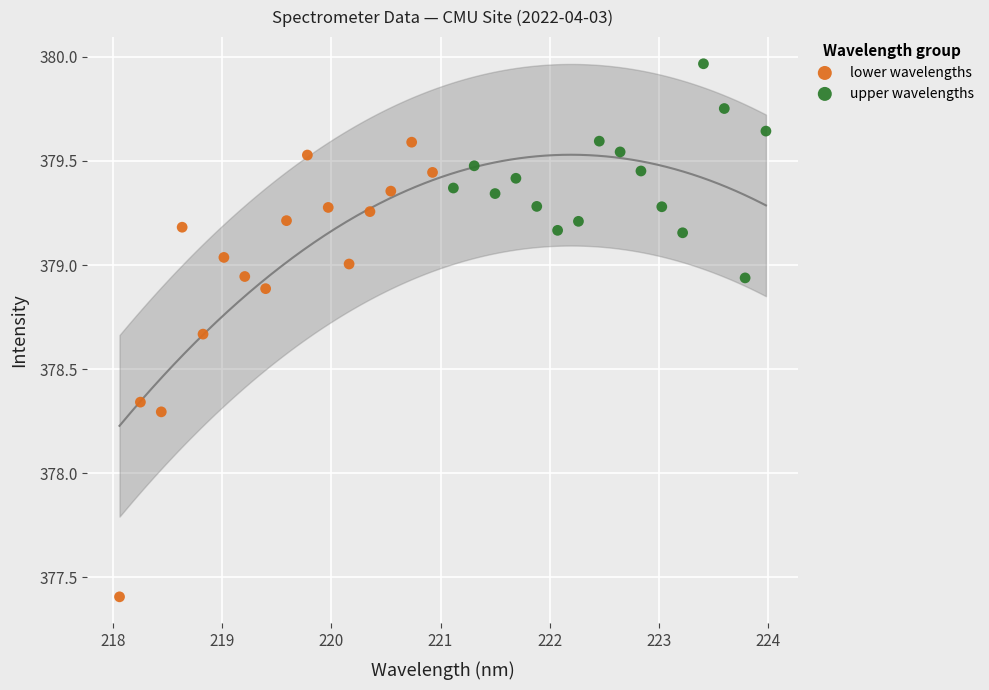

What are all the series names shown in the legend?

lower wavelengths, upper wavelengths